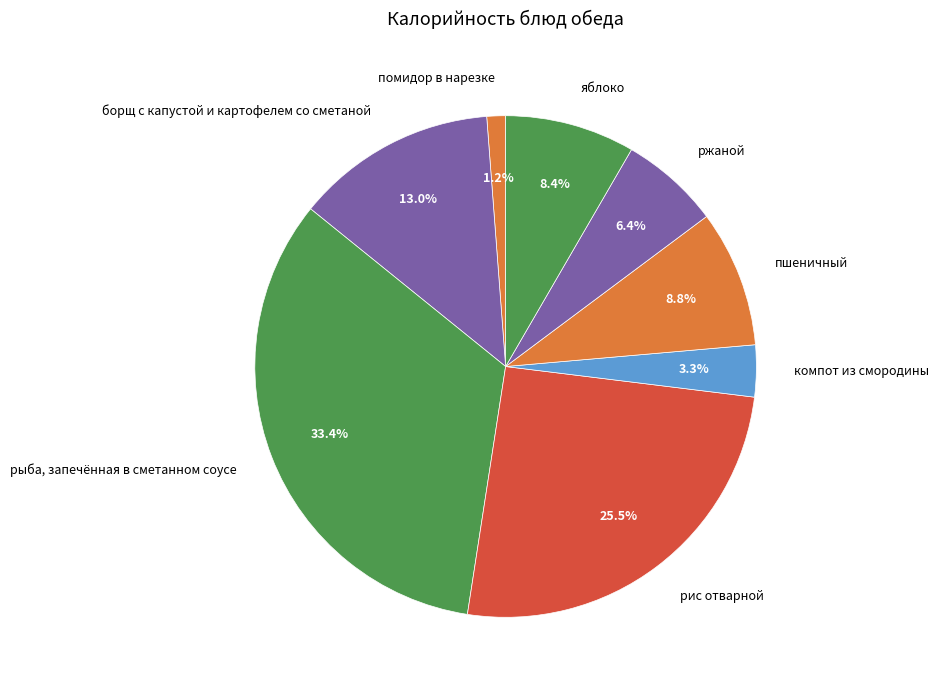

Approximately how many times larger is the value at помидор в нарезке compared to компот из смородины?

0.4